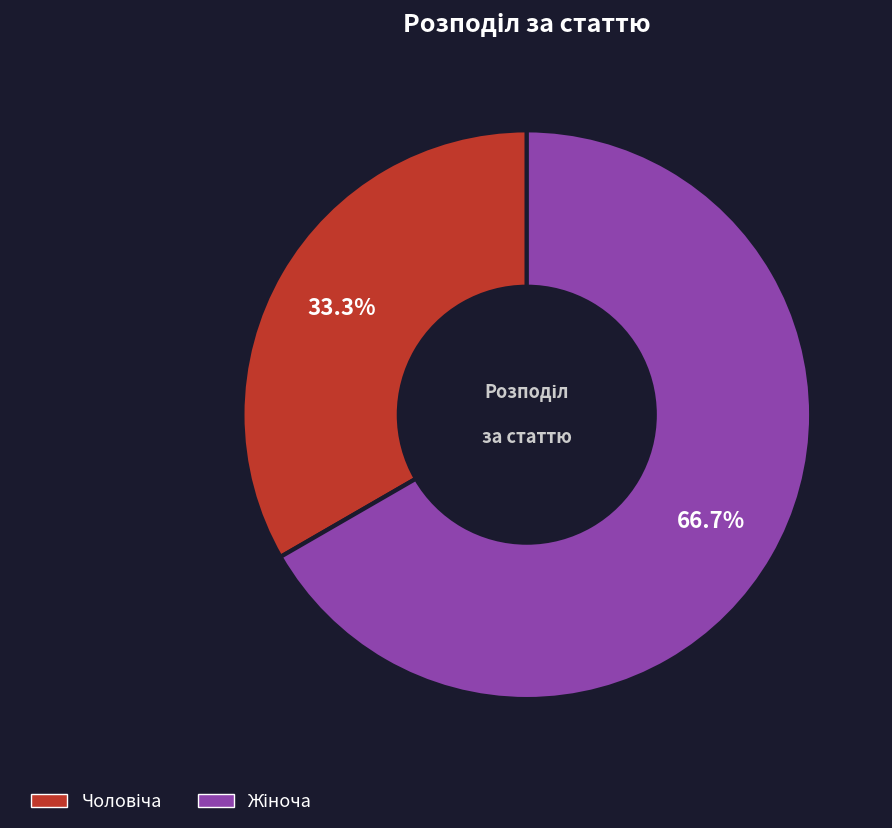

Is there a majority slice in this chart?

Yes